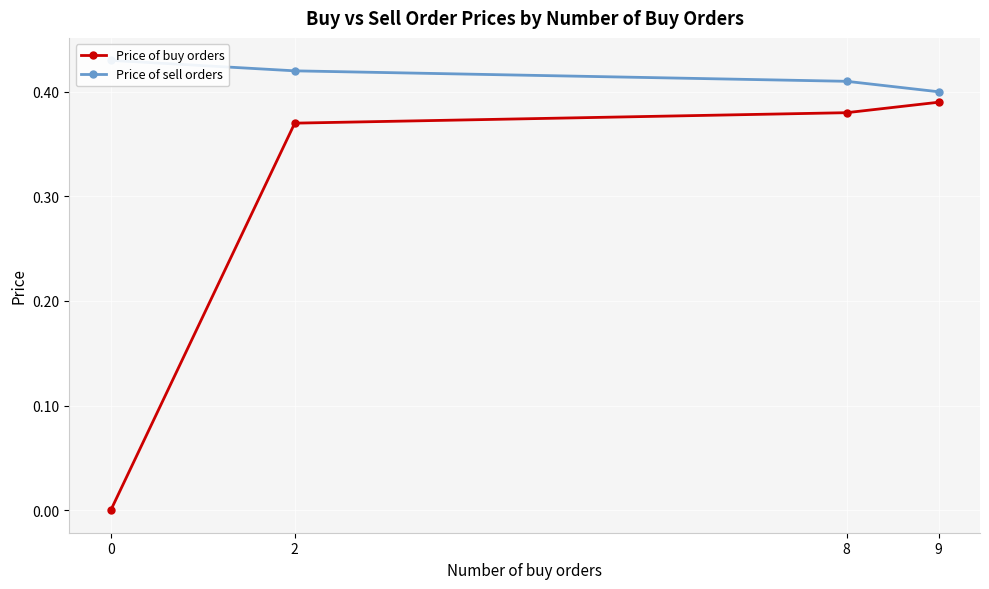

What are all the series names shown in the legend?

Price of buy orders, Price of sell orders